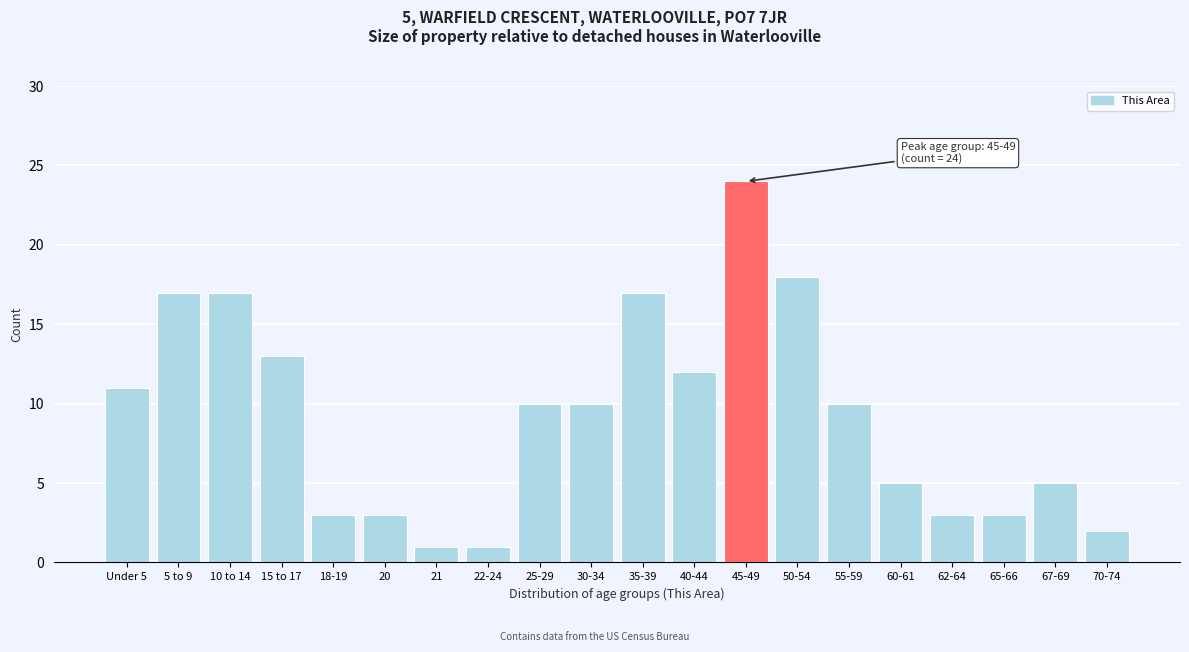

Reading right to left, what are all the values shown in this chart?

70-74=2	67-69=5	65-66=3	62-64=3	60-61=5	55-59=10	50-54=18	45-49=24	40-44=12	35-39=17	30-34=10	25-29=10	22-24=1	21=1	20=3	18-19=3	15 to 17=13	10 to 14=17	5 to 9=17	Under 5=11